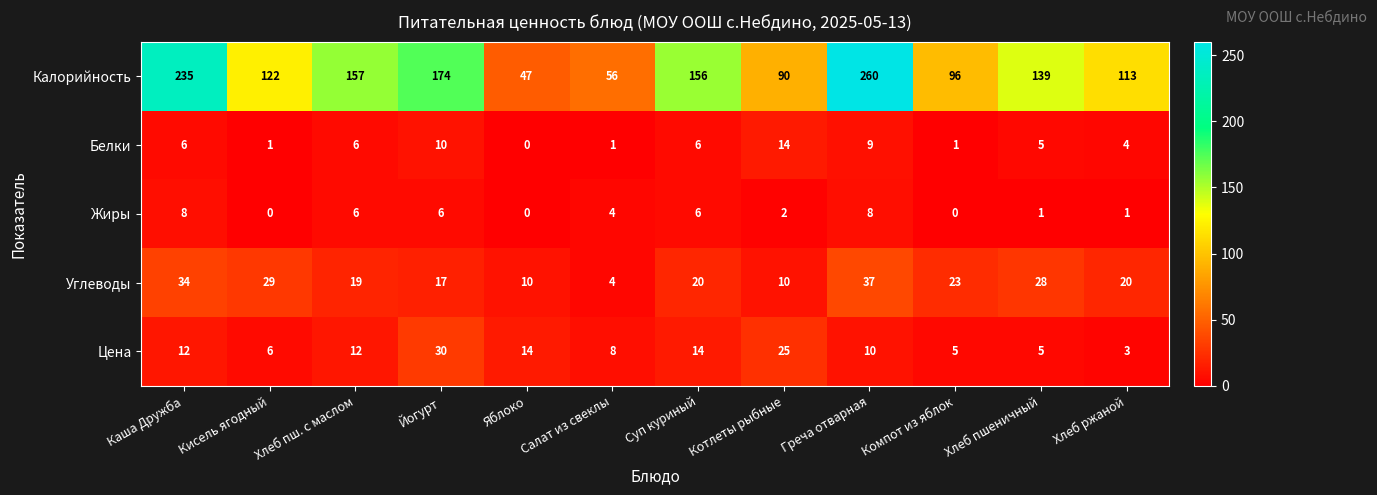

True or false: Углеводы has a value of 4 at Хлеб пш. с маслом.

False